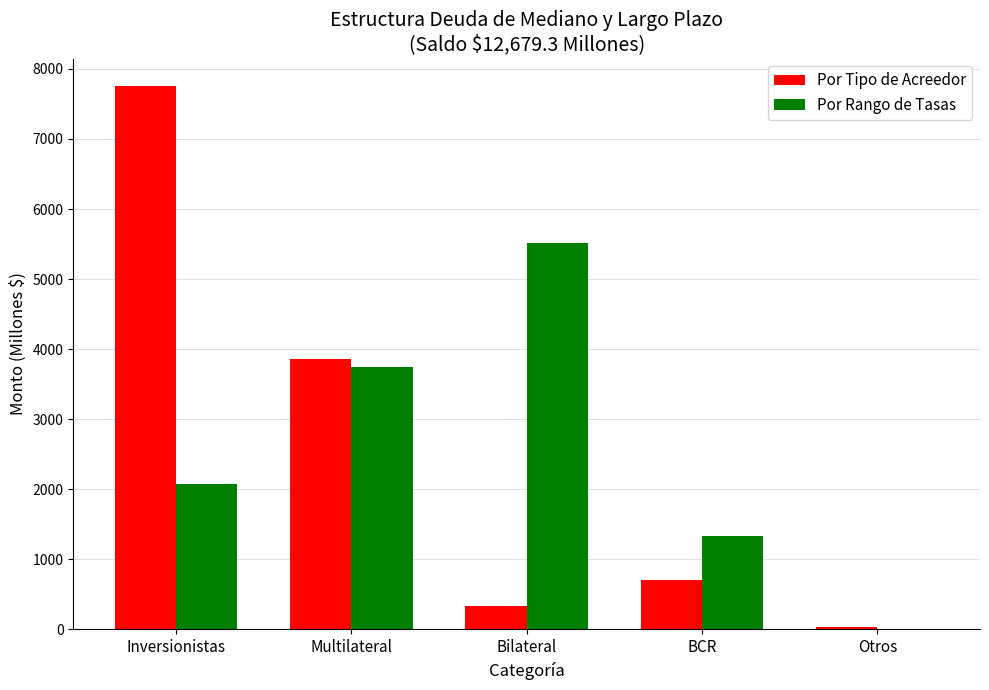

True or false: Por Tipo de Acreedor has a value of 6734.1 at Multilateral.

False